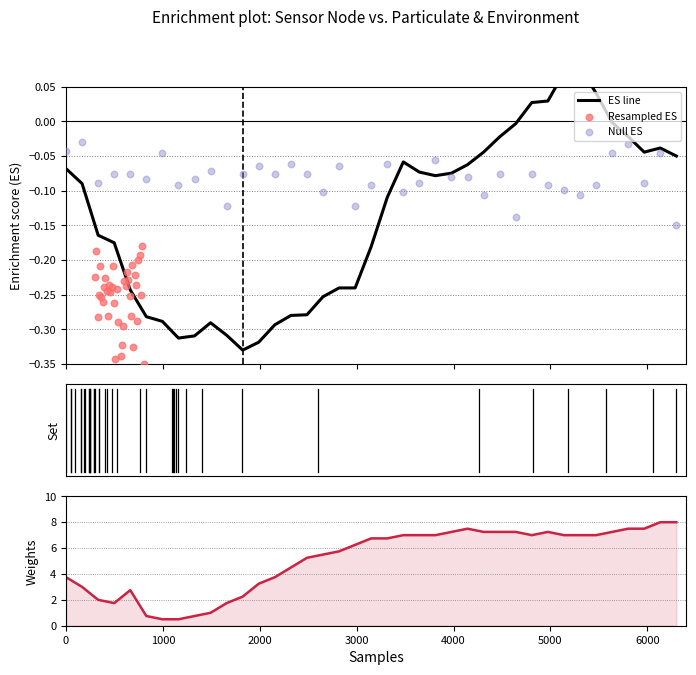

At how many categories does at least one series exceed 3?

28